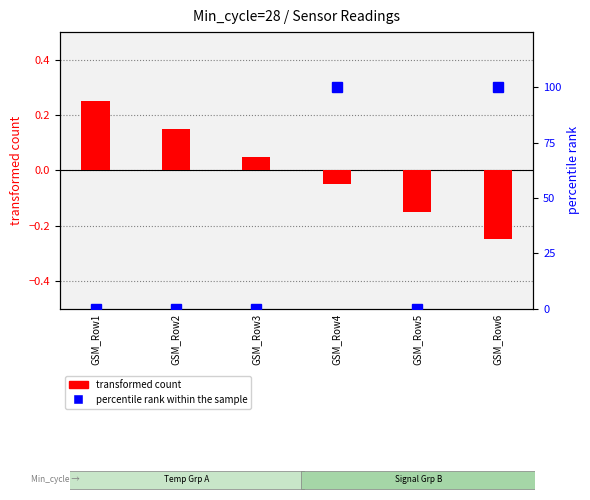

Reading right to left, extract all data points from this chart.

transformed count: -0.2	-0.1	-0.1	0.1	0.2	0.2
percentile rank within the sample: 100.0	0.0	100.0	0.0	0.0	0.0